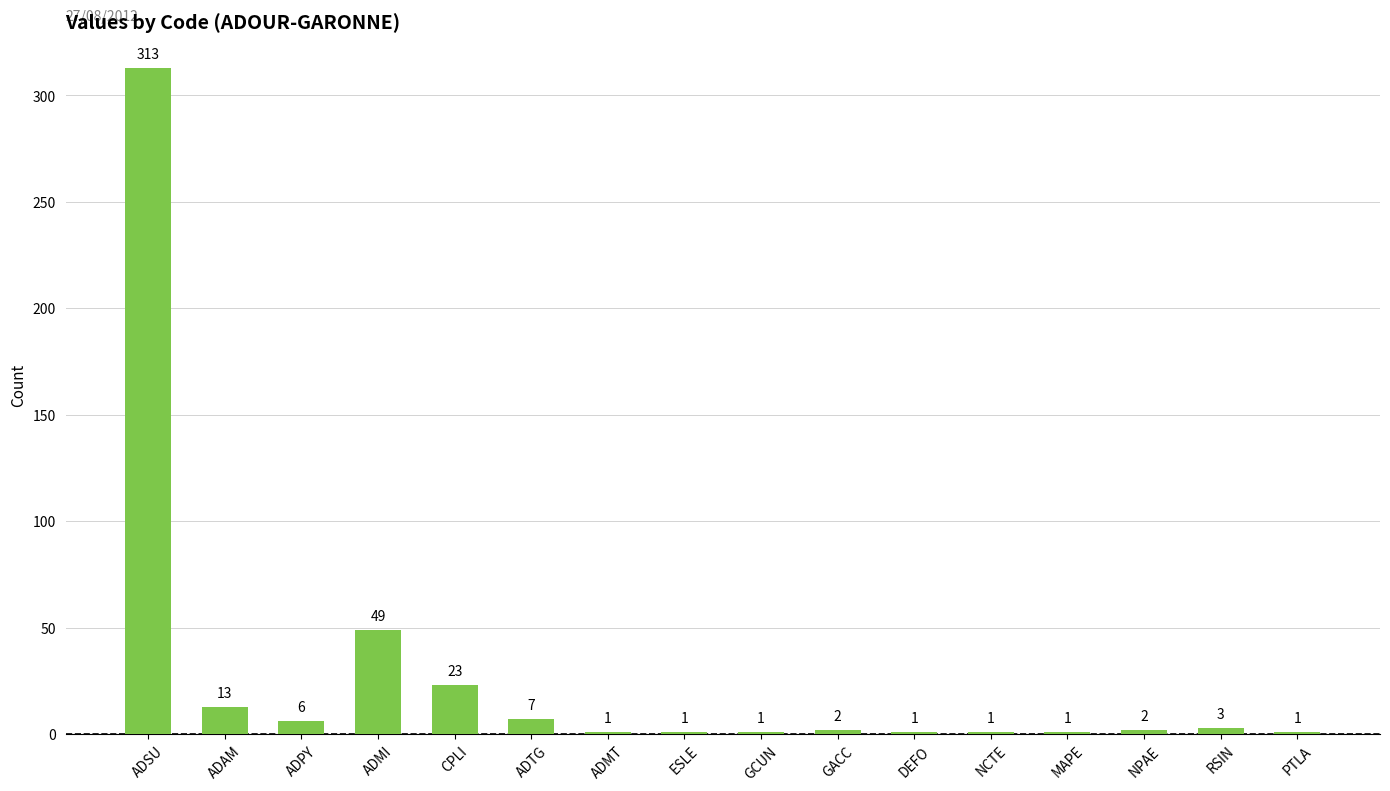

Approximately how many times larger is the value at ADAM compared to NCTE?

13.0